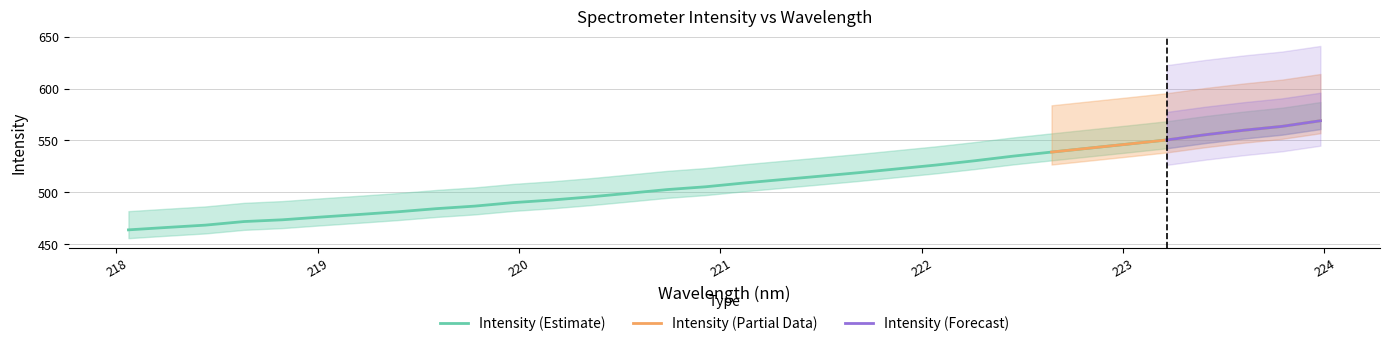

Count the number of categories in the chart.

32